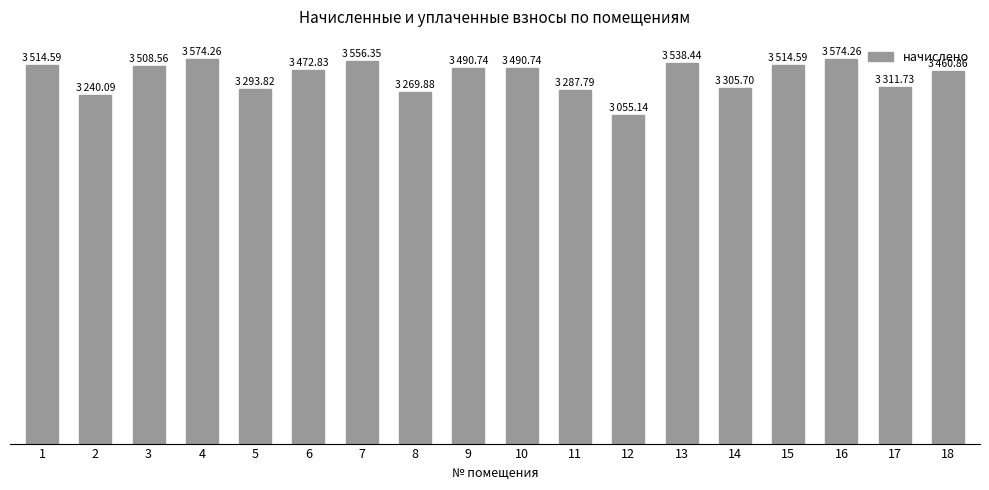

True or false: the data shows 3305.7 at 14.

True